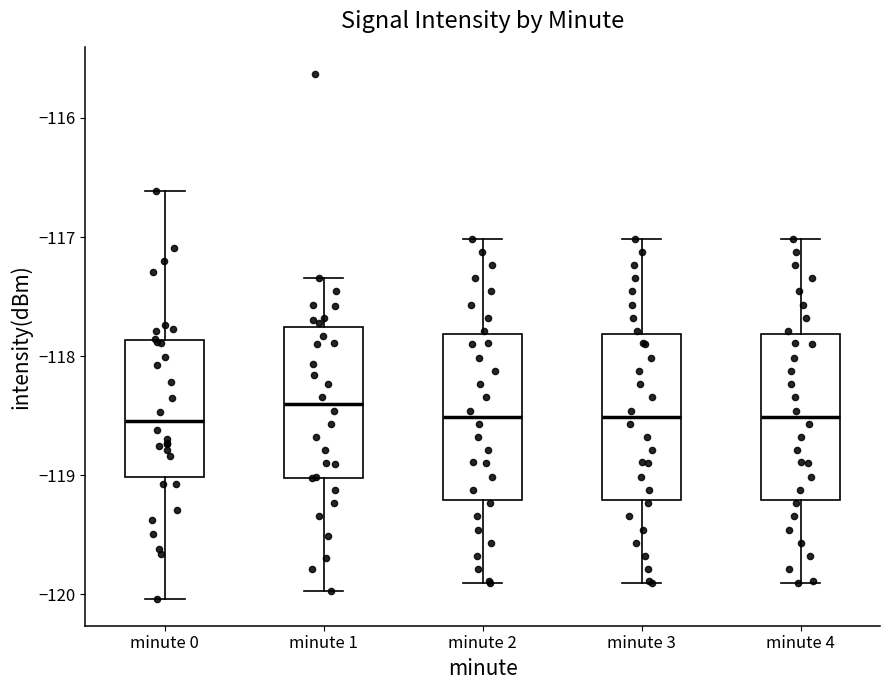

Where does the upper whisker of the box for minute 2 end on the y-axis? The values are not printed on the chart, so give them approximately, as read against the axis.

-117.0